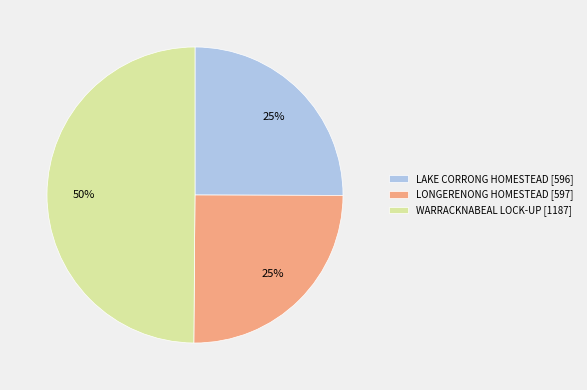

What is the ratio of the value at WARRACKNABEAL LOCK-UP to the value at LONGERENONG HOMESTEAD?

2.0